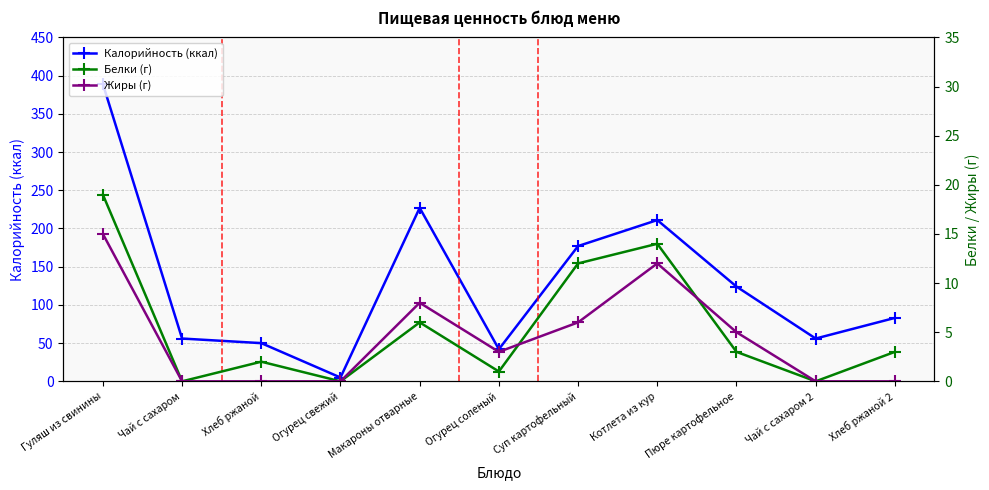

True or false: Калорийность (ккал) and Жиры (г) intersect in this chart.

False